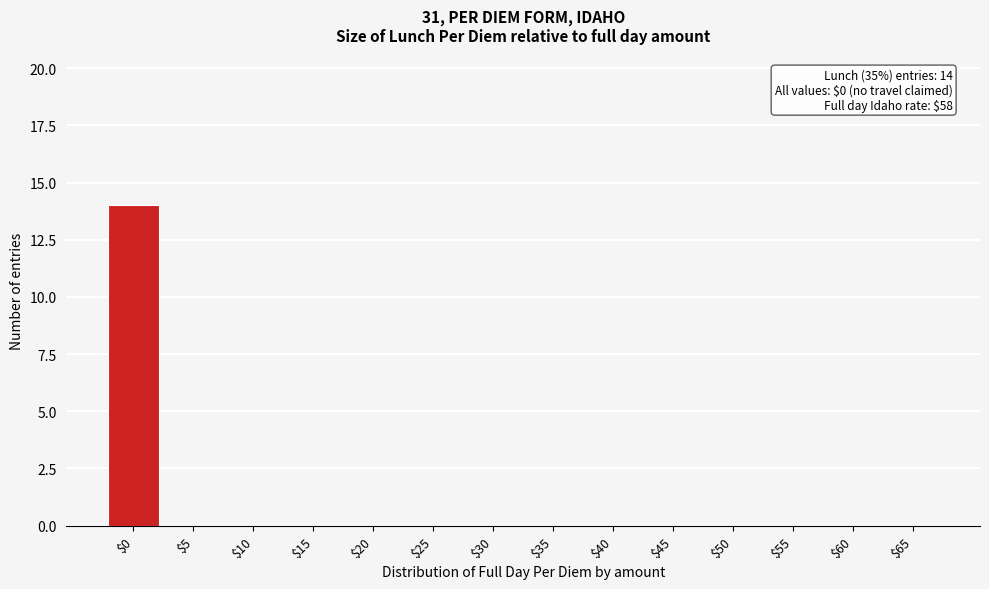

What is the greatest value displayed?

14